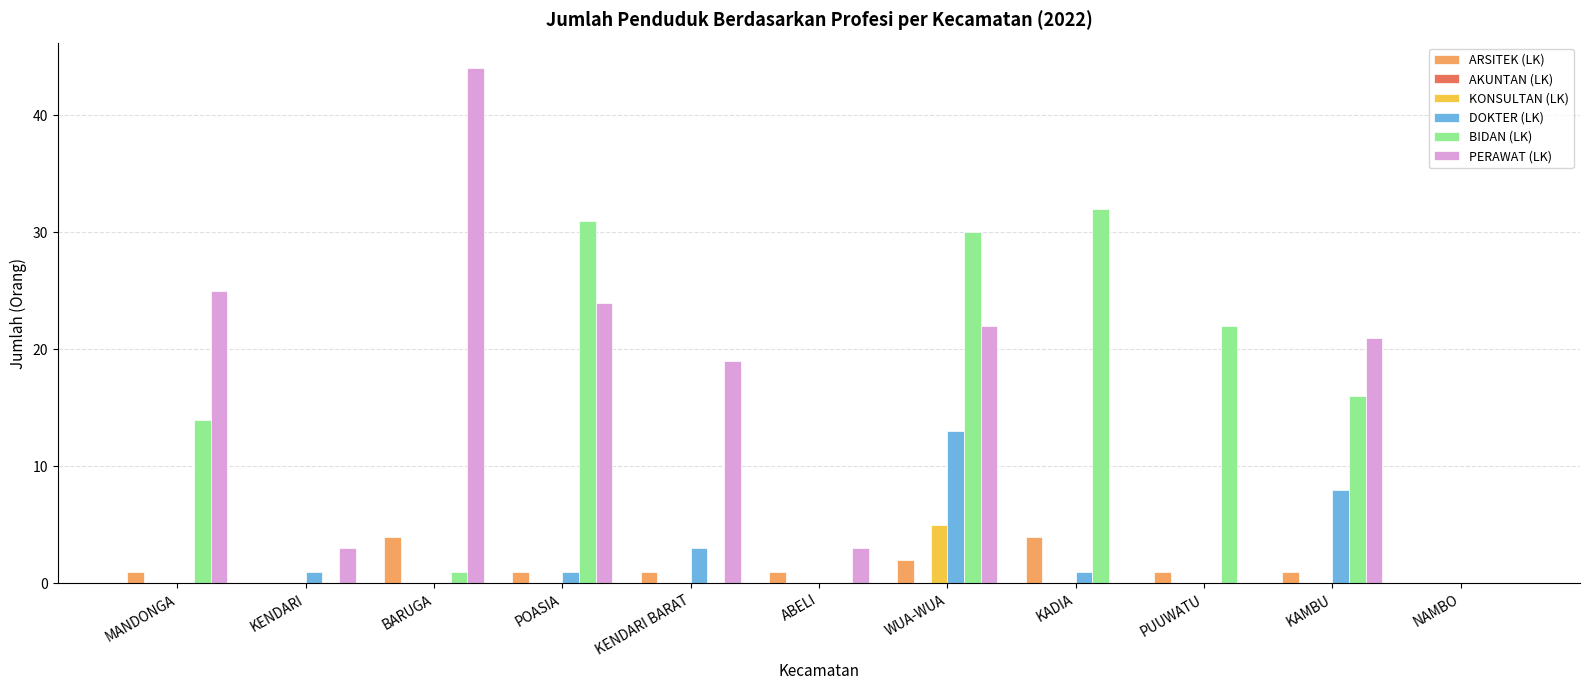

What is the total value across all series at WUA-WUA?

72